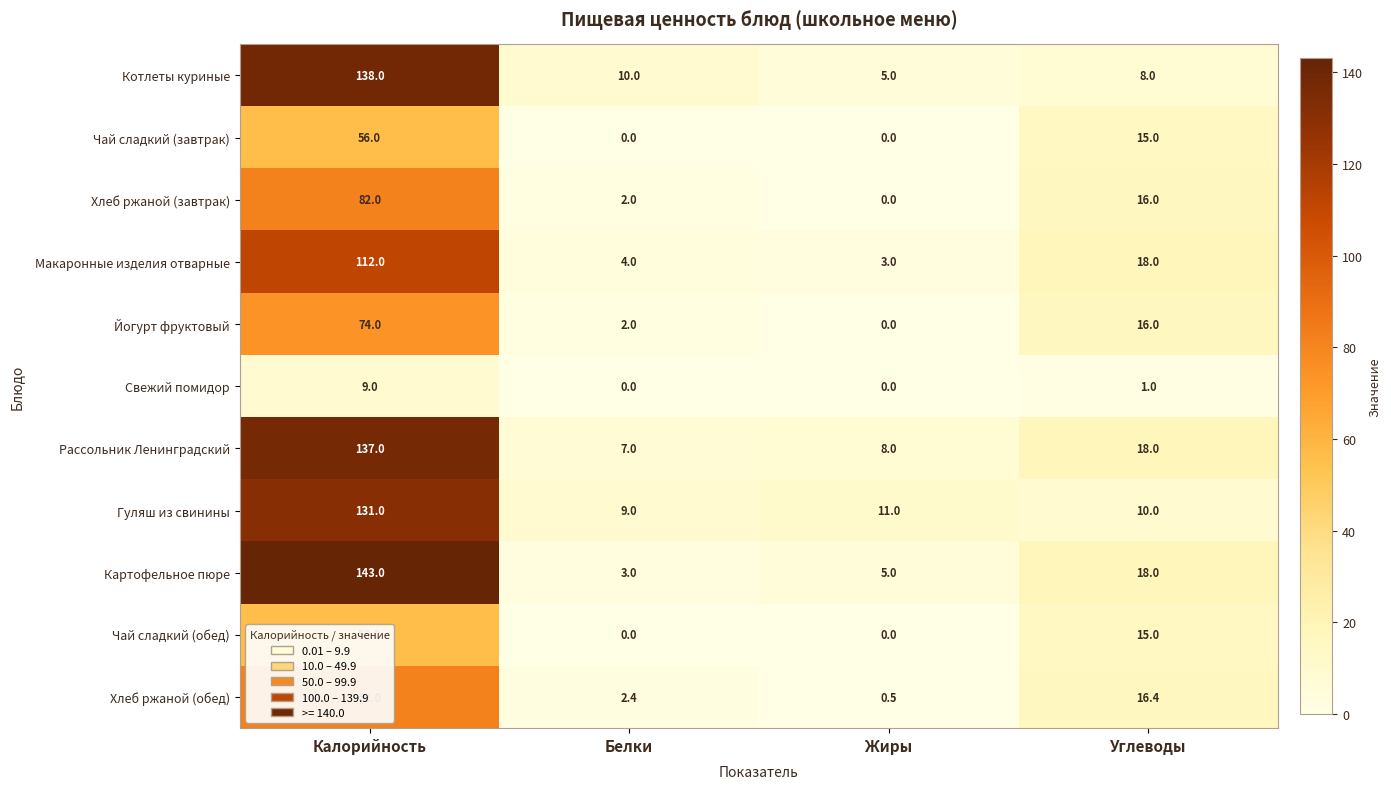

Rank the categories by Рассольник Ленинградский value from highest to lowest.

Калорийность, Углеводы, Жиры, Белки